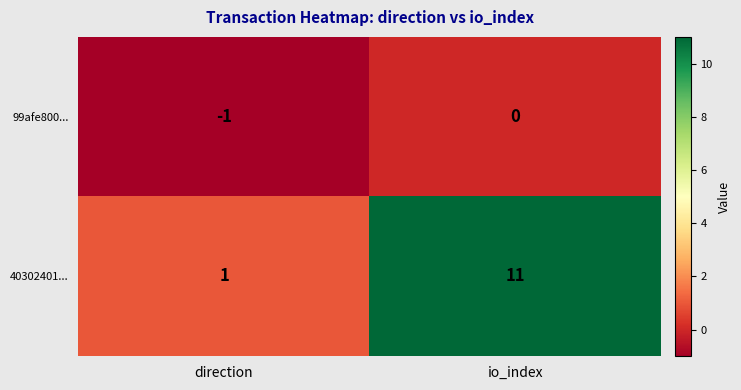

The value of 99afe800... at direction is -1. True or false?

True